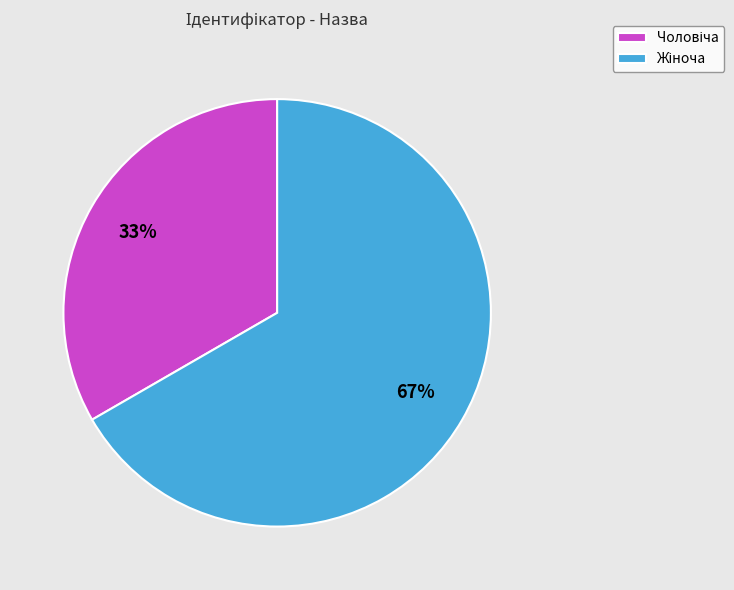

To the nearest percent, what is the average slice percentage?

50%